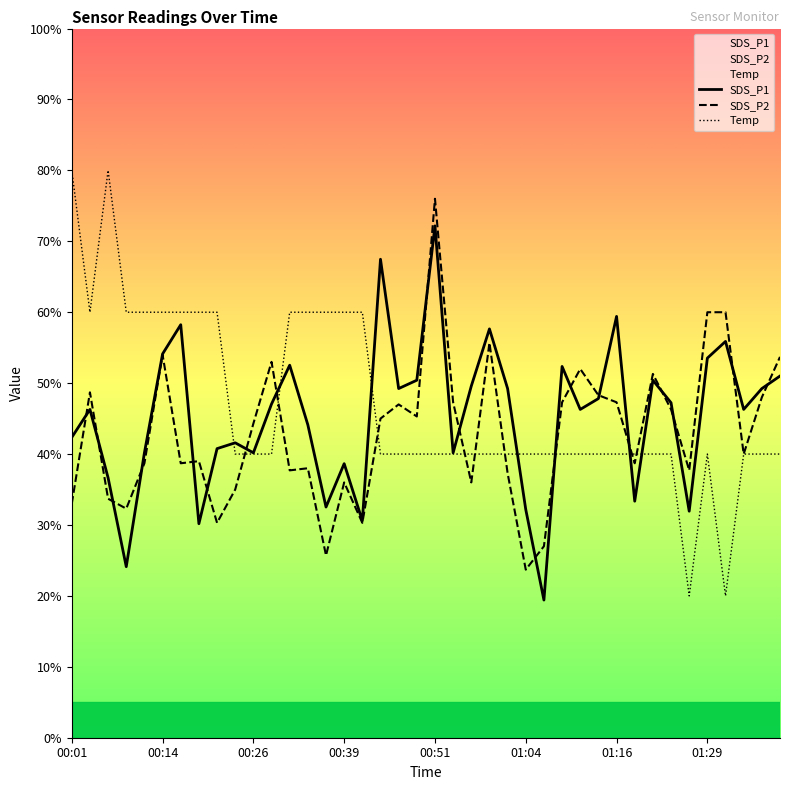

Reading left to right, transcribe all the data shown in this chart.

SDS_P1: 42.4	46.3	36.6	24.1	40.2	54.1	58.2	30.2	40.8	41.6	40.2	47.1	52.5	44.1	32.5	38.6	30.6	67.5	49.2	50.4	72.2	40.2	49.6	57.6	49.2	32.2	19.4	52.4	46.3	47.8	59.4	33.4	50.4	47.2	31.9	53.5	55.9	46.3	49.2	51.0
SDS_P2: 33.0	48.7	33.7	32.3	38.7	54.0	38.7	39.0	30.3	35.0	44.3	53.0	37.7	38.0	25.7	36.0	30.3	45.0	47.0	45.3	76.0	47.3	36.0	55.7	37.3	23.7	27.0	47.3	52.0	48.3	47.3	38.7	51.3	46.3	37.7	60.0	60.0	40.0	48.0	53.7
Temp: 80.0	60.0	80.0	60.0	60.0	60.0	60.0	60.0	60.0	40.0	40.0	40.0	60.0	60.0	60.0	60.0	60.0	40.0	40.0	40.0	40.0	40.0	40.0	40.0	40.0	40.0	40.0	40.0	40.0	40.0	40.0	40.0	40.0	40.0	20.0	40.0	20.0	40.0	40.0	40.0